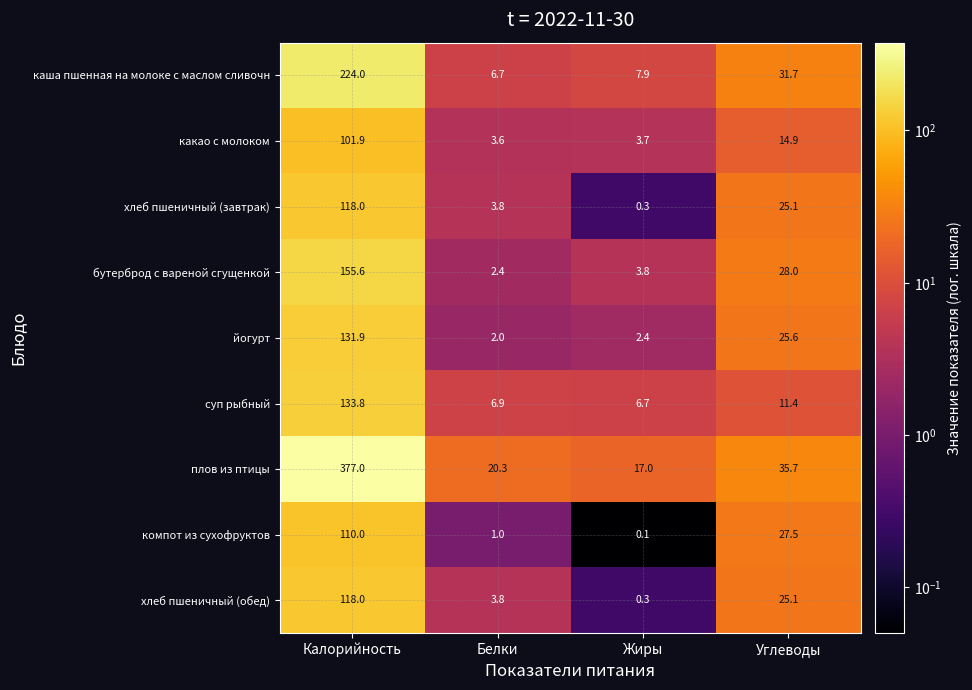

Between Белки and Углеводы, which series saw the biggest shift?

компот из сухофруктов